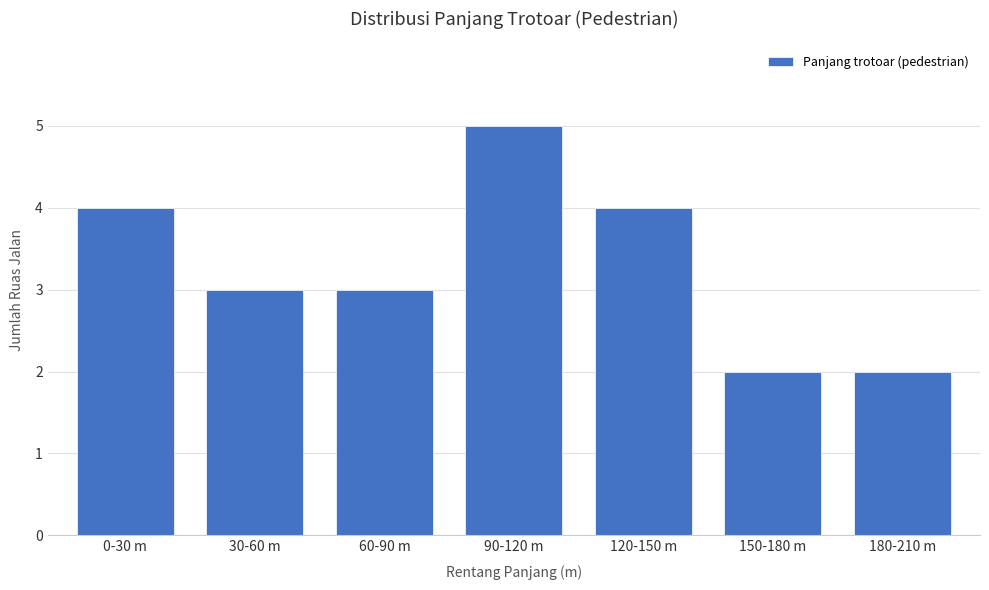

What is the ratio of the value at 60-90 m to the value at 30-60 m?

1.0